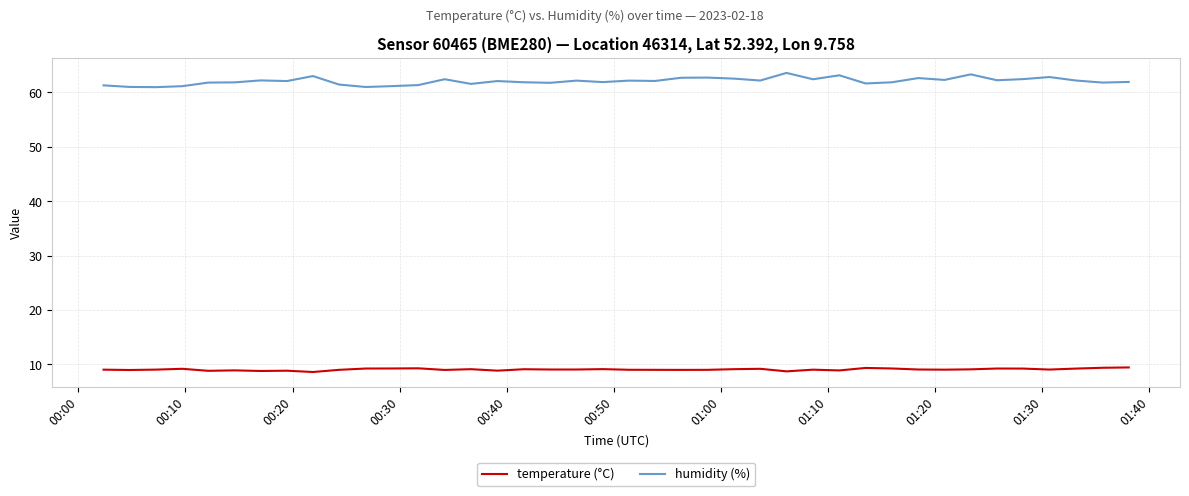

What is the difference between the maximum and minimum values in the humidity (%) series?

2.6